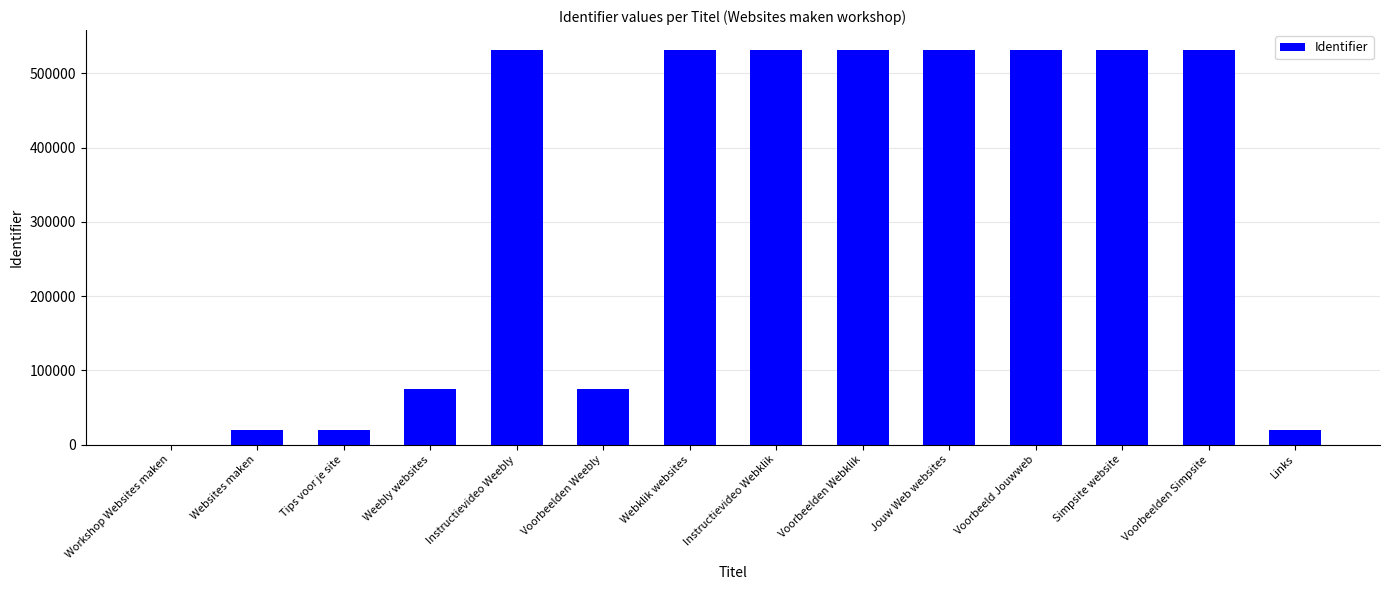

What is the sum of all values?

4461959